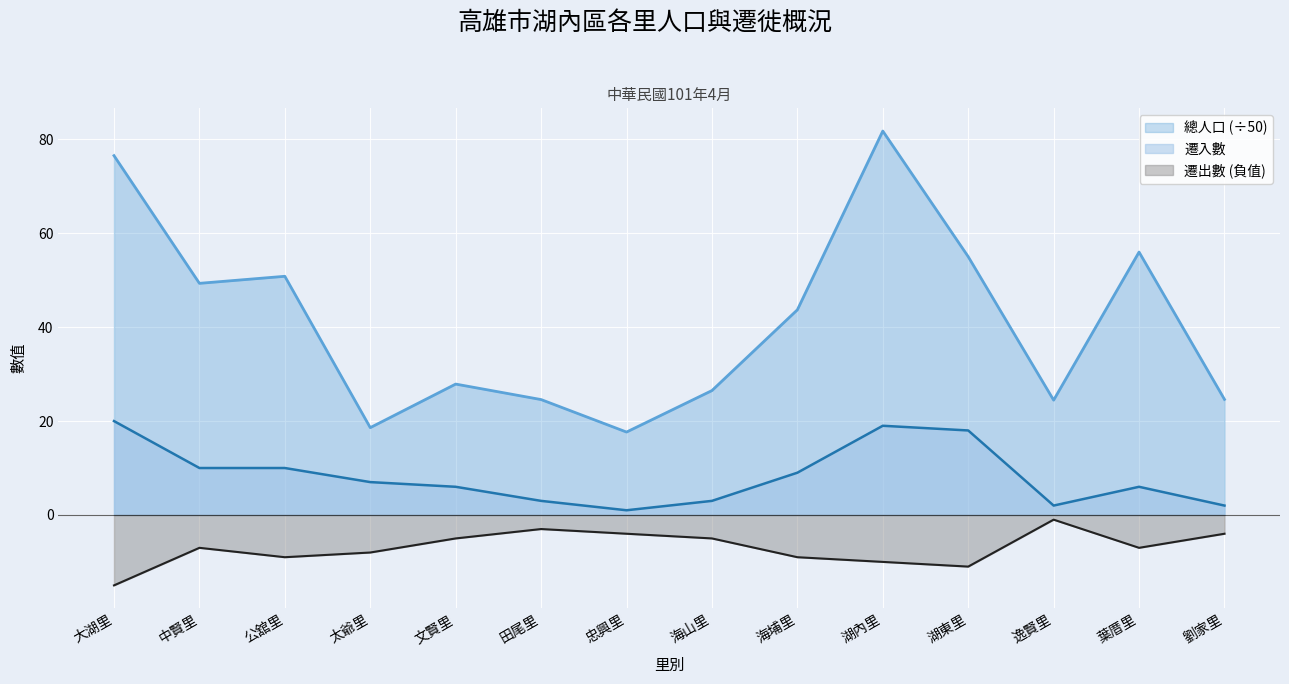

What are all the series names shown in the legend?

總人口 (÷50), 遷入數, 遷出數 (負值)